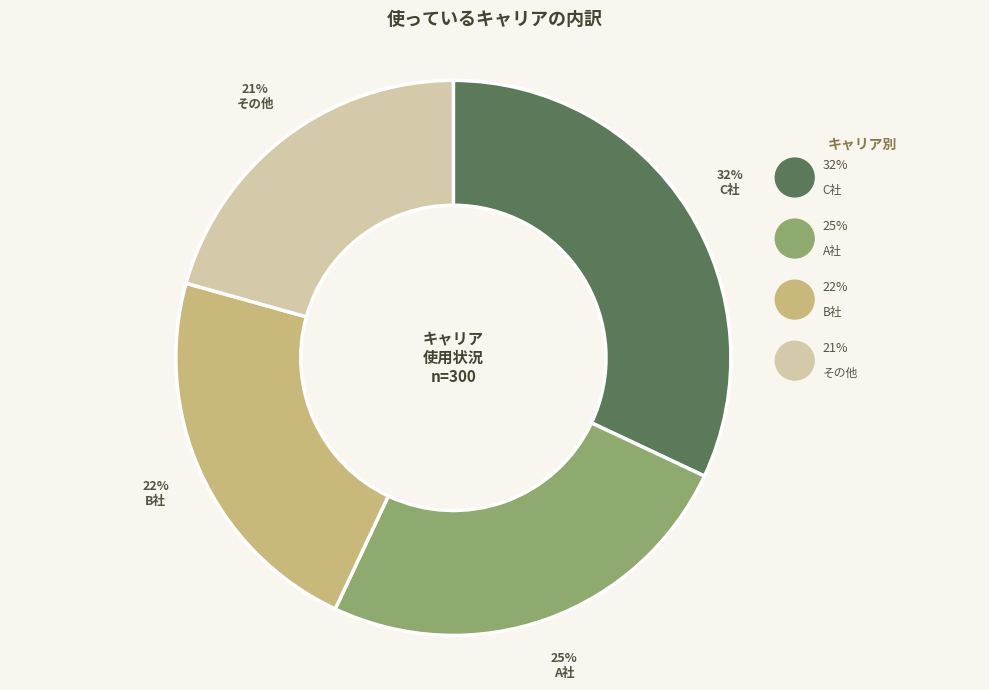

Is it true that C社 is 44% of the pie?

False